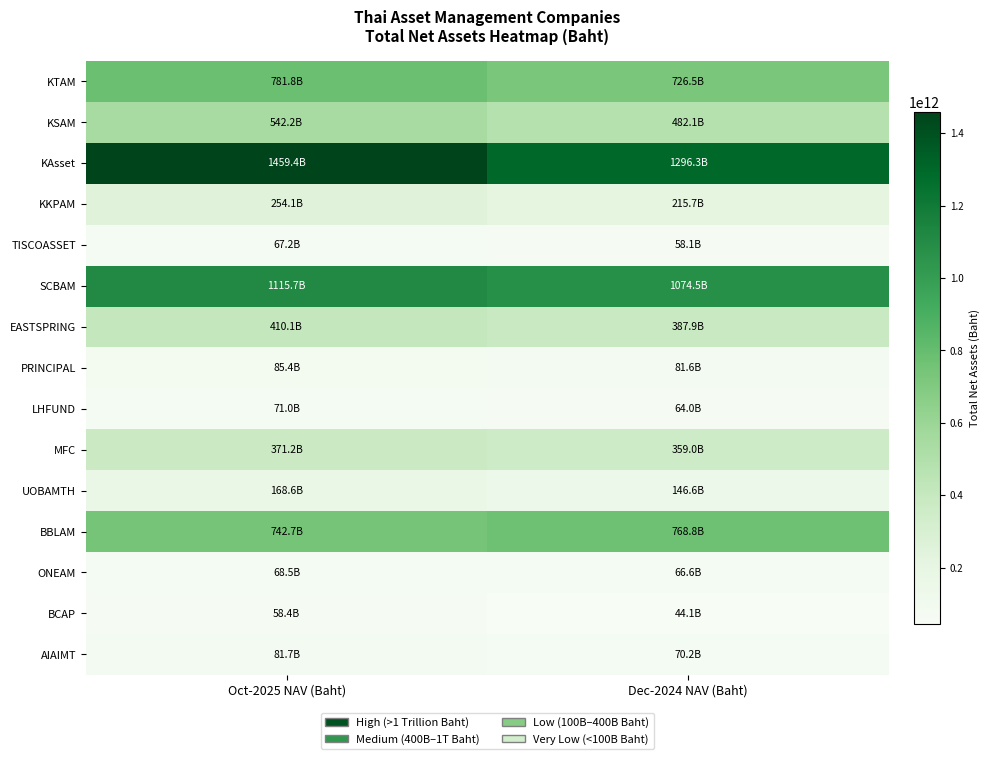

Reading left to right, transcribe all the data shown in this chart.

KTAM: Oct-2025 NAV (Baht)=781764408265.1	Dec-2024 NAV (Baht)=726531792091.3
KSAM: Oct-2025 NAV (Baht)=542206794634.0	Dec-2024 NAV (Baht)=482087471905.8
KAsset: Oct-2025 NAV (Baht)=1459398387483.4	Dec-2024 NAV (Baht)=1296306867654.3
KKPAM: Oct-2025 NAV (Baht)=254083037987.6	Dec-2024 NAV (Baht)=215748504956.2
TISCOASSET: Oct-2025 NAV (Baht)=67203132191.2	Dec-2024 NAV (Baht)=58103892909.9
SCBAM: Oct-2025 NAV (Baht)=1115729939539.4	Dec-2024 NAV (Baht)=1074499598570.7
EASTSPRING: Oct-2025 NAV (Baht)=410144905310.0	Dec-2024 NAV (Baht)=387890419254.8
PRINCIPAL: Oct-2025 NAV (Baht)=85366127165.8	Dec-2024 NAV (Baht)=81550015566.4
LHFUND: Oct-2025 NAV (Baht)=70952840573.5	Dec-2024 NAV (Baht)=63991767231.2
MFC: Oct-2025 NAV (Baht)=371175102979.8	Dec-2024 NAV (Baht)=359022885775.6
UOBAMTH: Oct-2025 NAV (Baht)=168648633483.5	Dec-2024 NAV (Baht)=146593177544.3
BBLAM: Oct-2025 NAV (Baht)=742689712851.1	Dec-2024 NAV (Baht)=768832473442.8
ONEAM: Oct-2025 NAV (Baht)=68463211297.3	Dec-2024 NAV (Baht)=66594463061.2
BCAP: Oct-2025 NAV (Baht)=58416848713.6	Dec-2024 NAV (Baht)=44108578894.8
AIAIMT: Oct-2025 NAV (Baht)=81650109821.1	Dec-2024 NAV (Baht)=70186682787.7